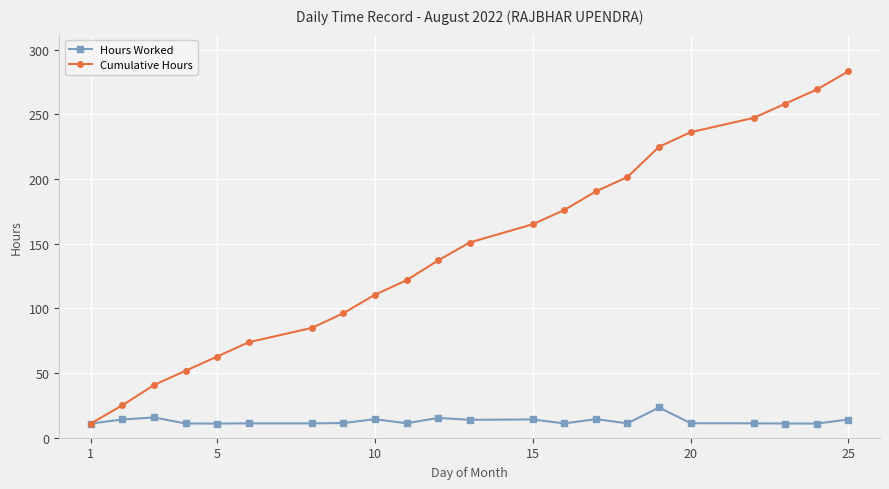

True or false: Hours Worked has more than 2 interior local peaks.

True